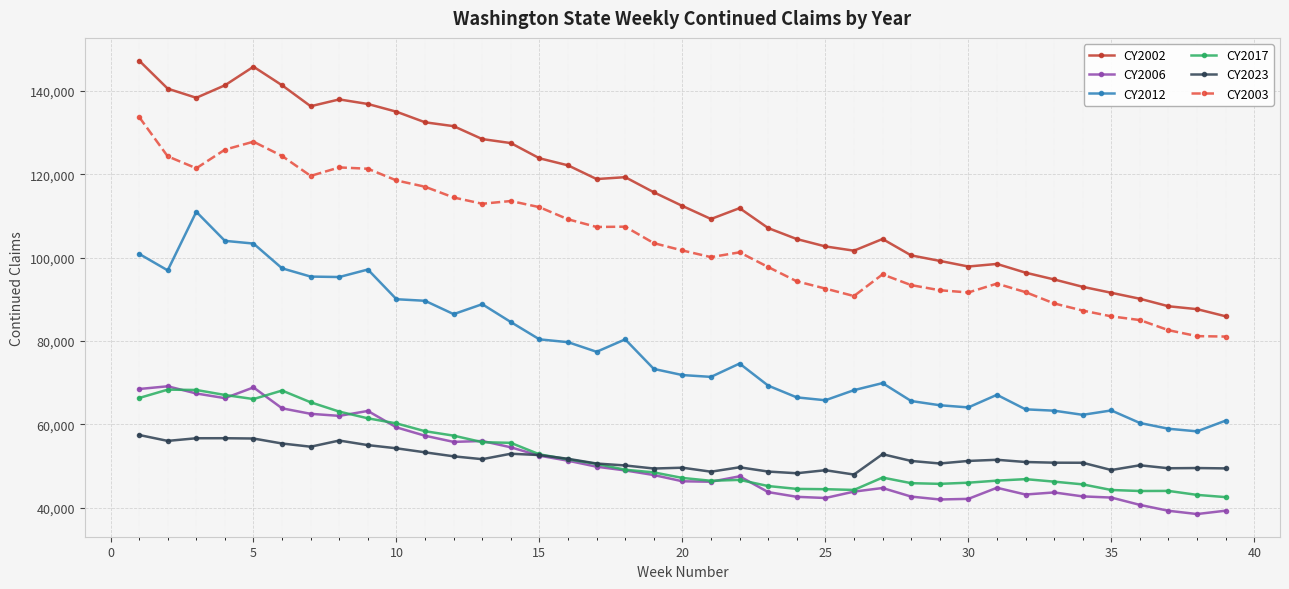

Which series has the largest total across all categories?

CY2002